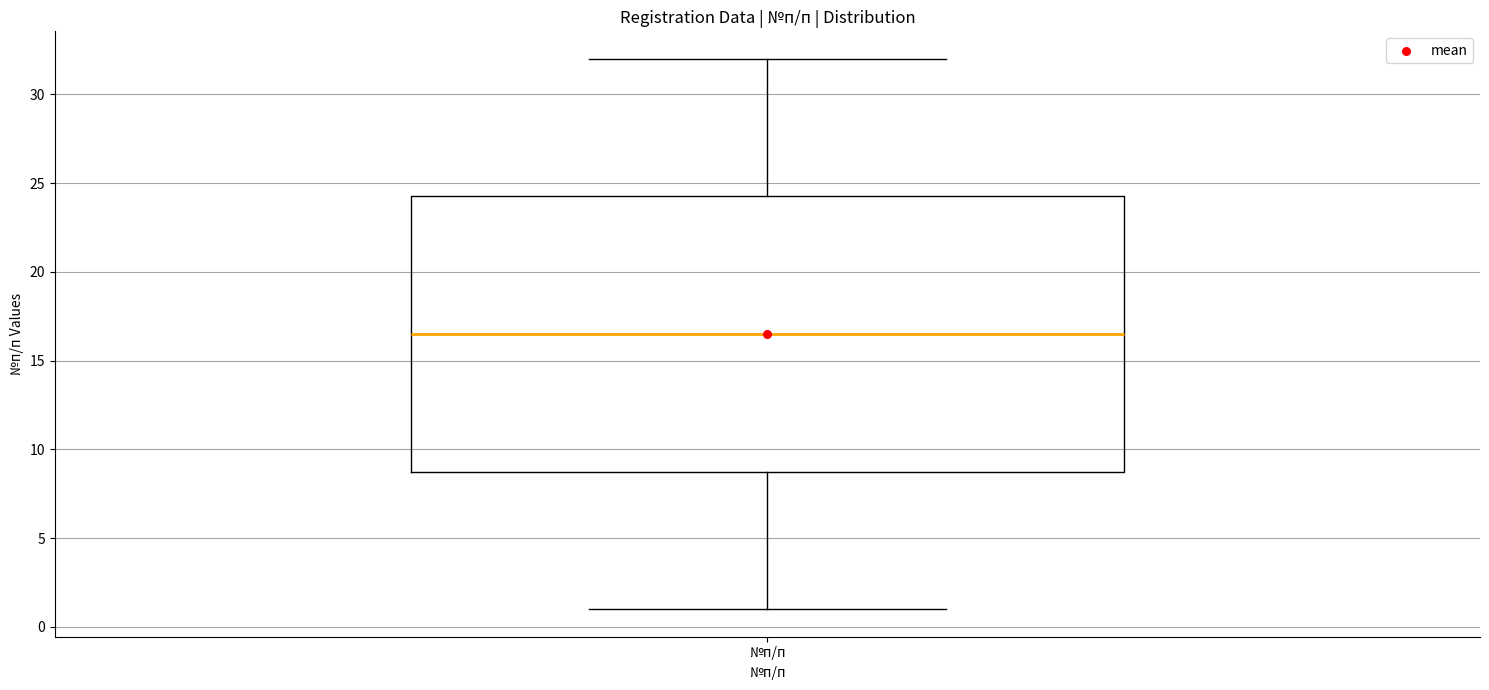

Read this box plot against the y-axis: the position of the median line, the range covered by the box, and the ends of both whiskers. The values are not printed on the chart, so give them approximately, as read against the axis.

median 16.5, box 9.0 to 24.5, whiskers 1.0 to 32.0